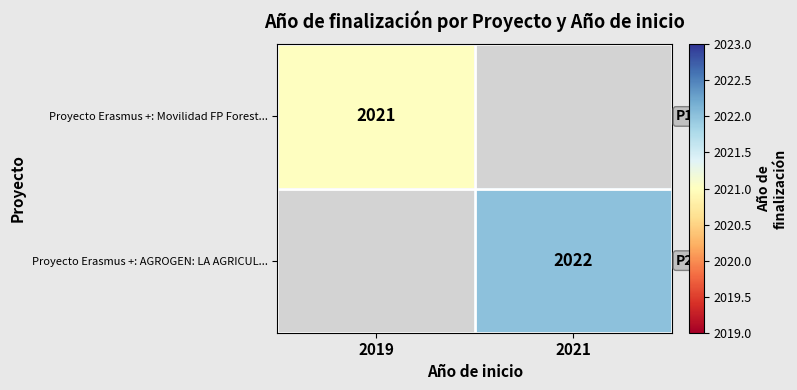

The value of Proyecto Erasmus +: Movilidad FP Forest... at 2019 is 951. True or false?

False